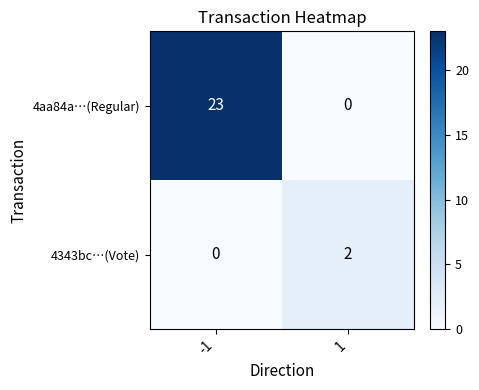

The value of 4aa84a…(Regular) at 1 is 0. True or false?

True